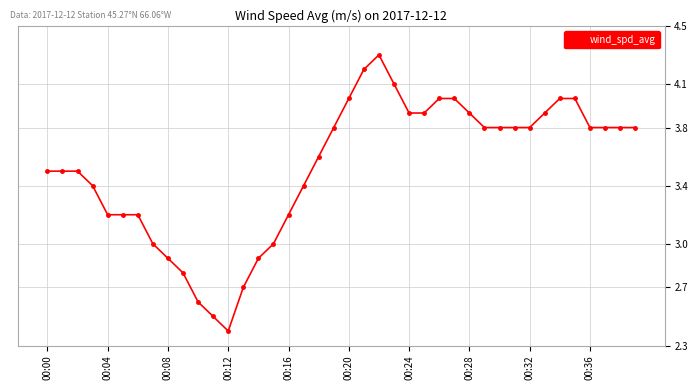

How many lines are shown in the chart?

1